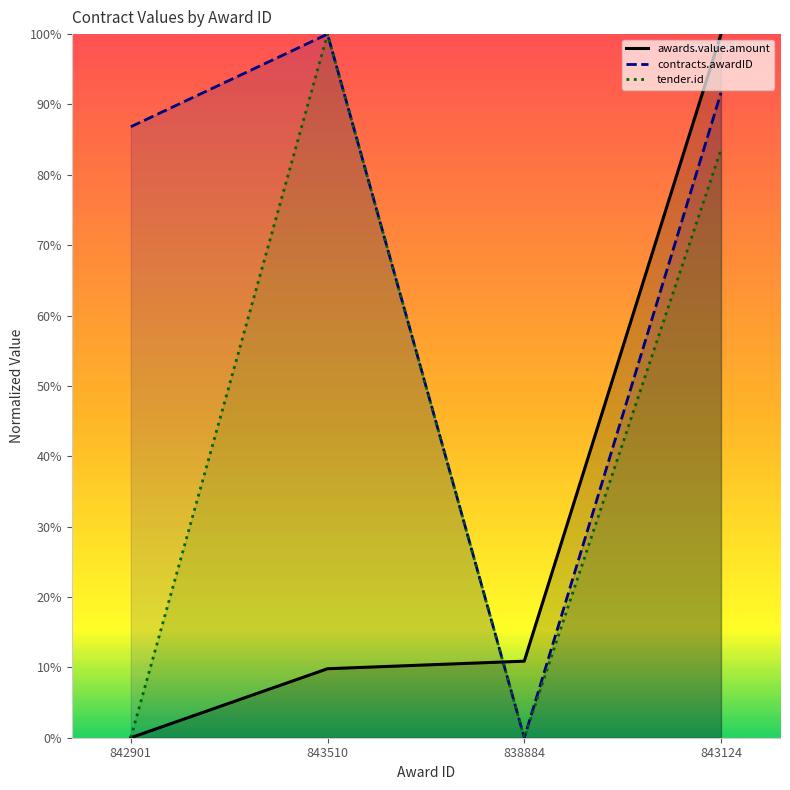

The value of contracts.awardID at 843124 is 0.9. True or false?

True